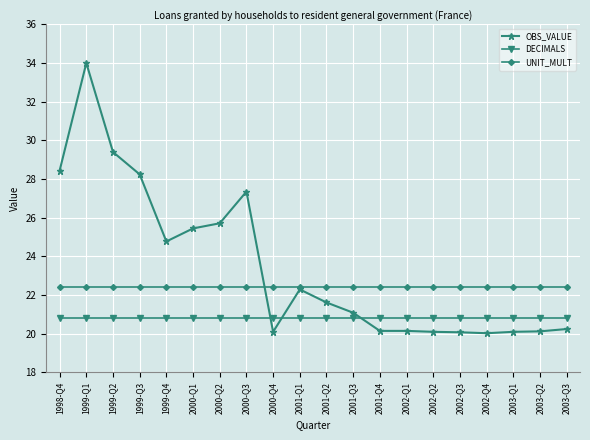

At how many categories does at least one series exceed 33?

1